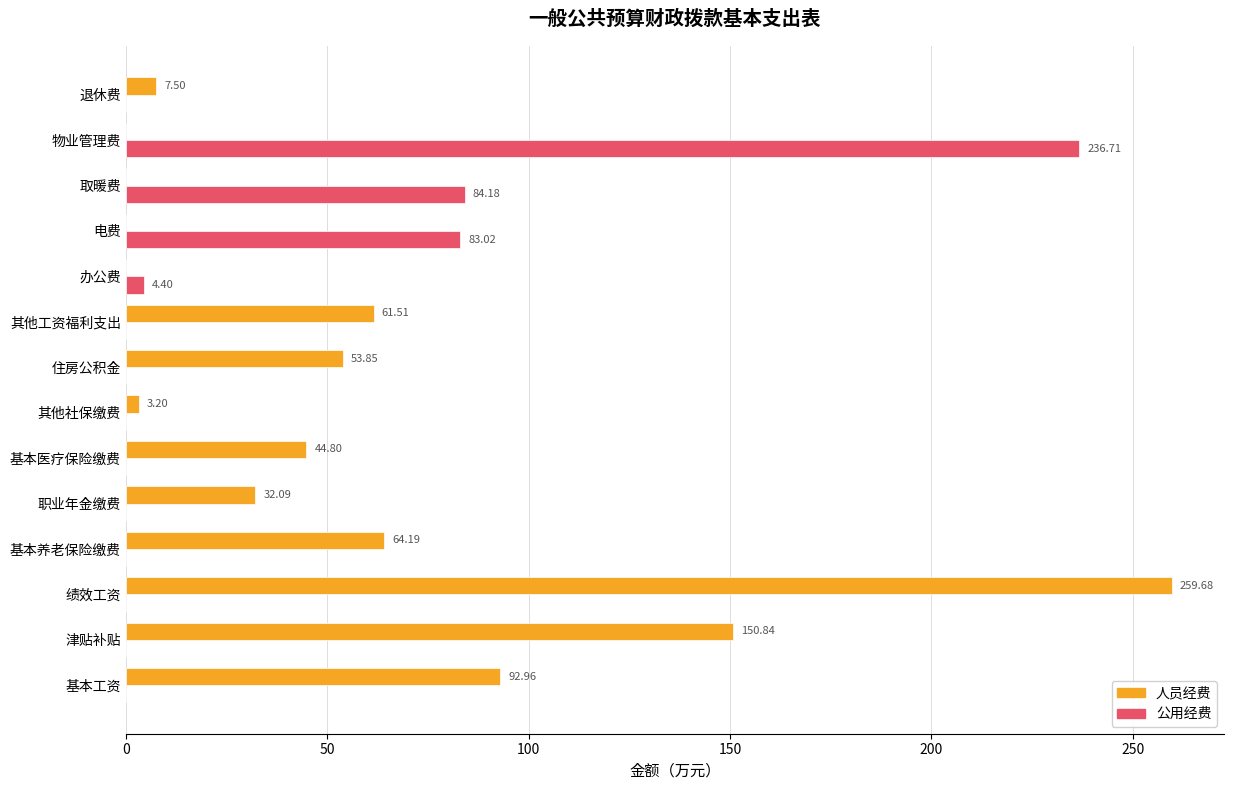

What is the sum of all 公用经费 values?

408.3